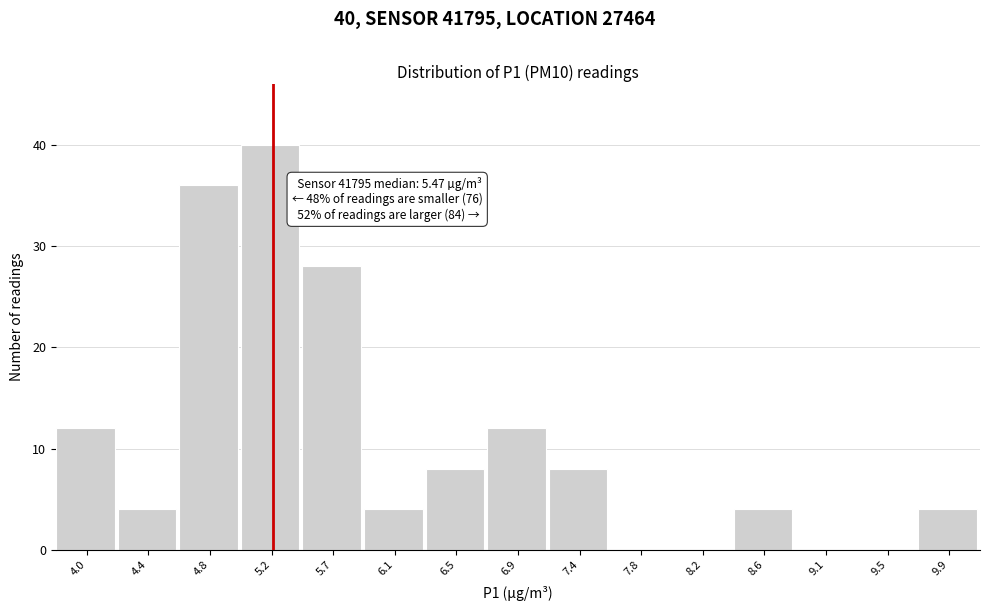

Reading right to left, what are all the values shown in this chart?

9.9=4	9.5=0	9.1=0	8.6=4	8.2=0	7.8=0	7.4=8	6.9=12	6.5=8	6.1=4	5.7=28	5.2=40	4.8=36	4.4=4	4.0=12